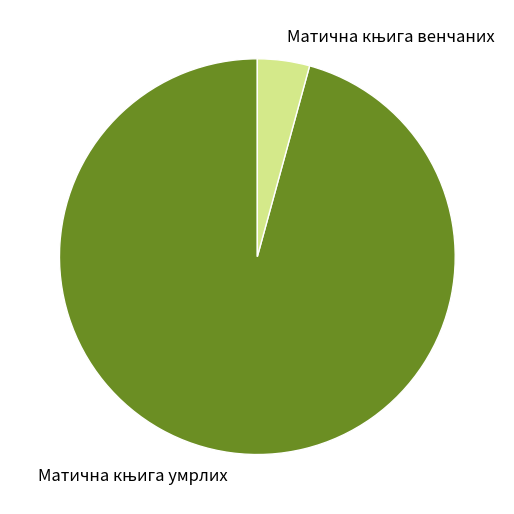

How many slices are in this pie chart?

2